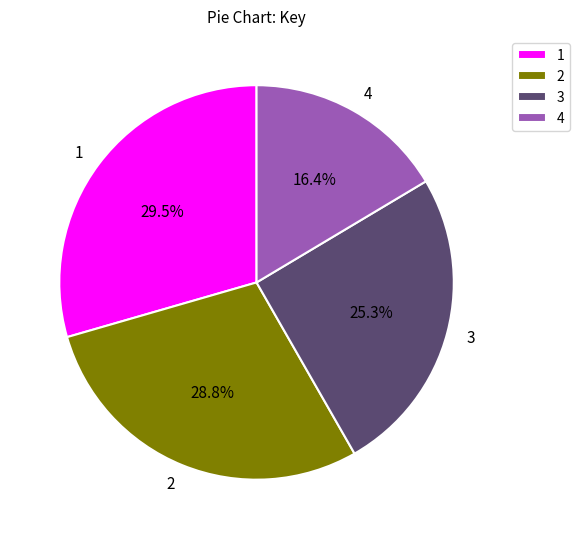

Which category has the biggest portion of the pie?

1